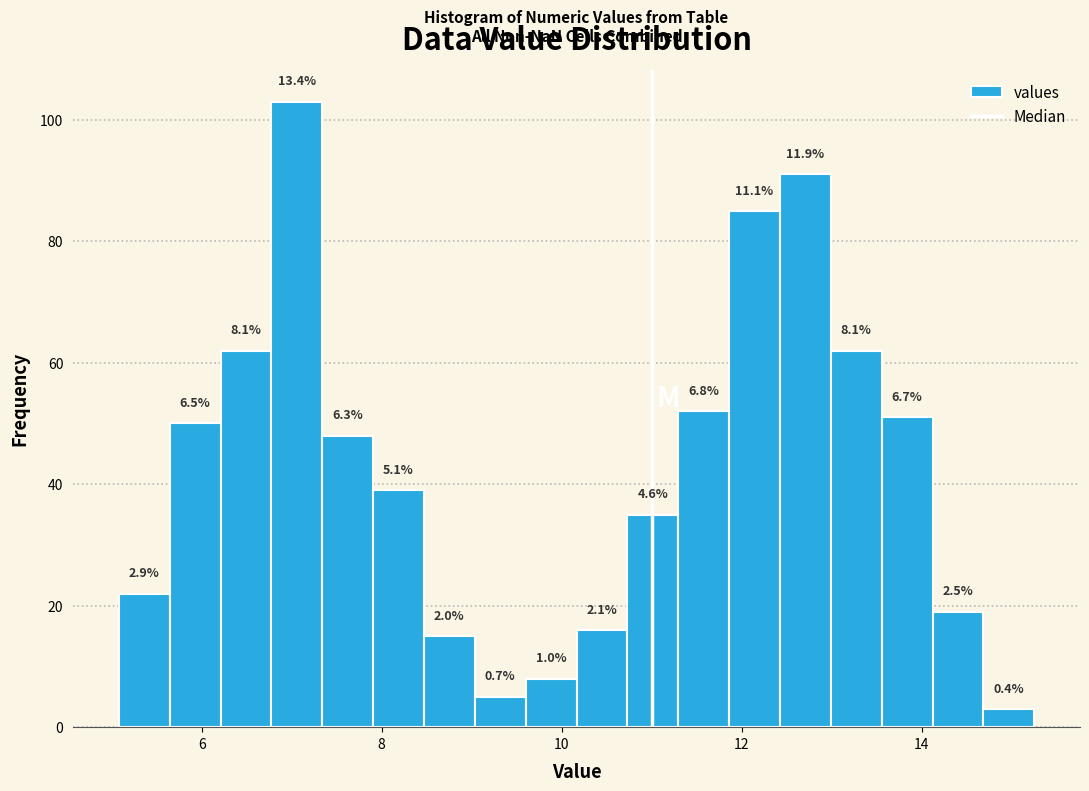

Around what value on the x-axis is the tallest bar? Give the approximate position of its centre, as read against the axis.

7.0